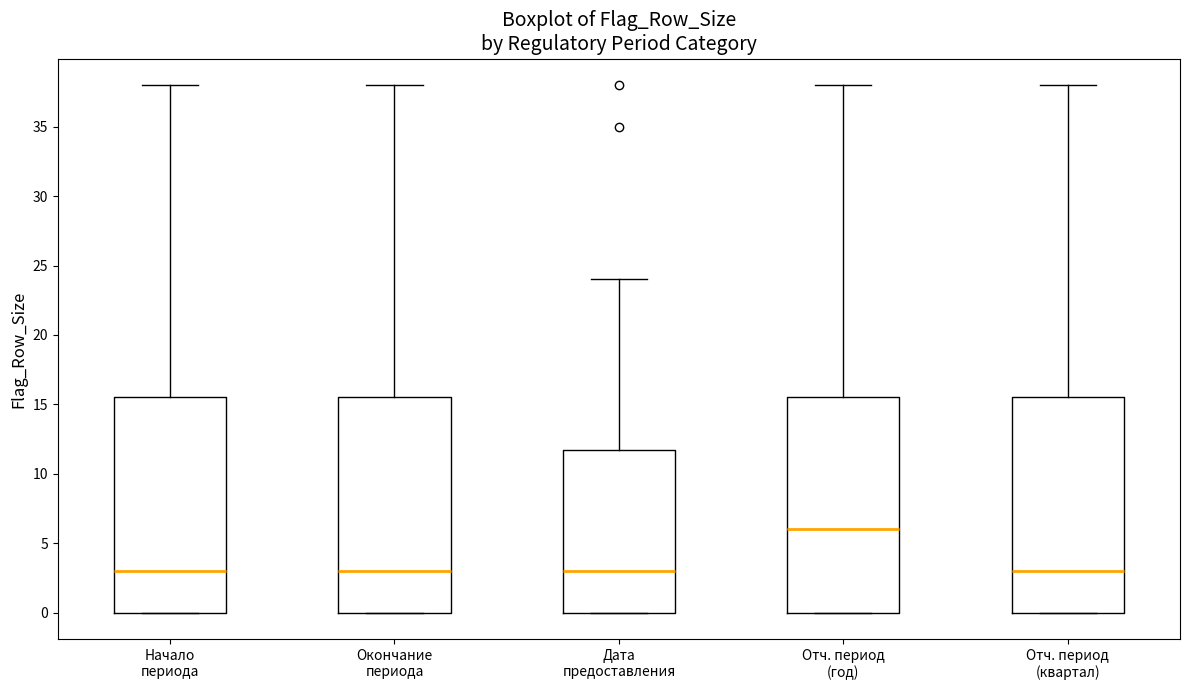

Where does the upper whisker of the box for Начало периода end on the y-axis? The values are not printed on the chart, so give them approximately, as read against the axis.

38.0